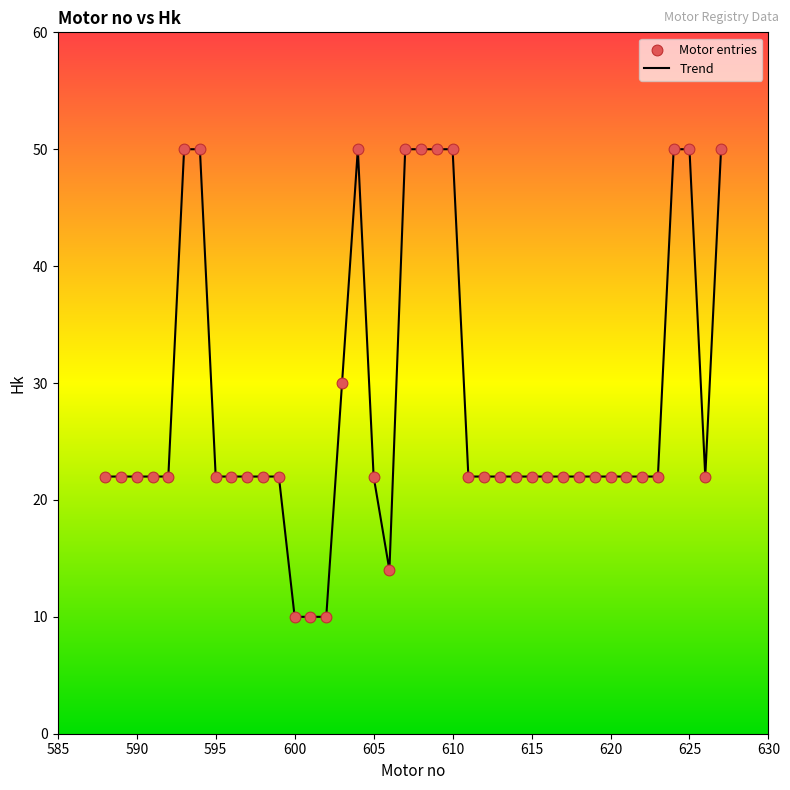

What is the greatest value displayed?

50